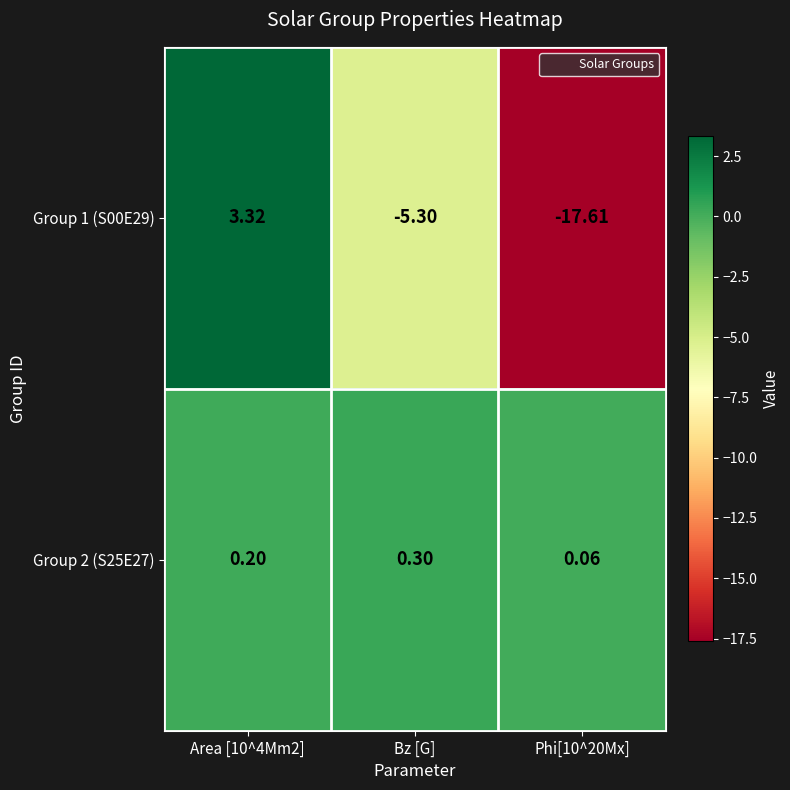

What is the spread (max minus min) of values at Area [10^4Mm2]?

3.1